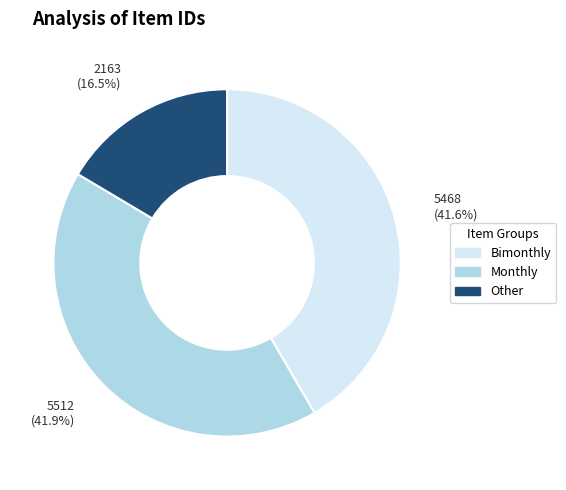

How many slices are in this pie chart?

3